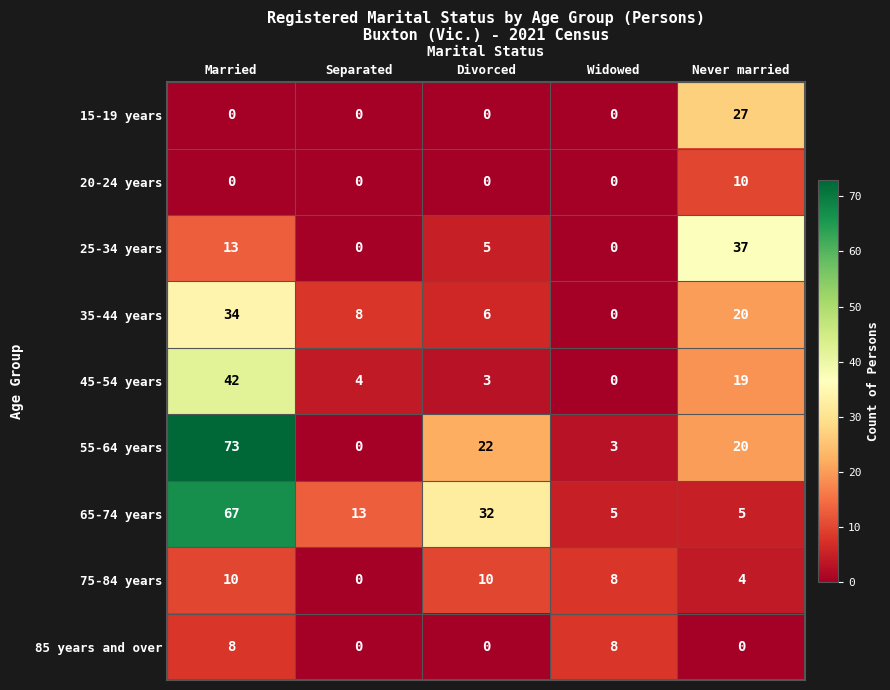

True or false: 20-24 years has a value of 0 at Divorced.

True